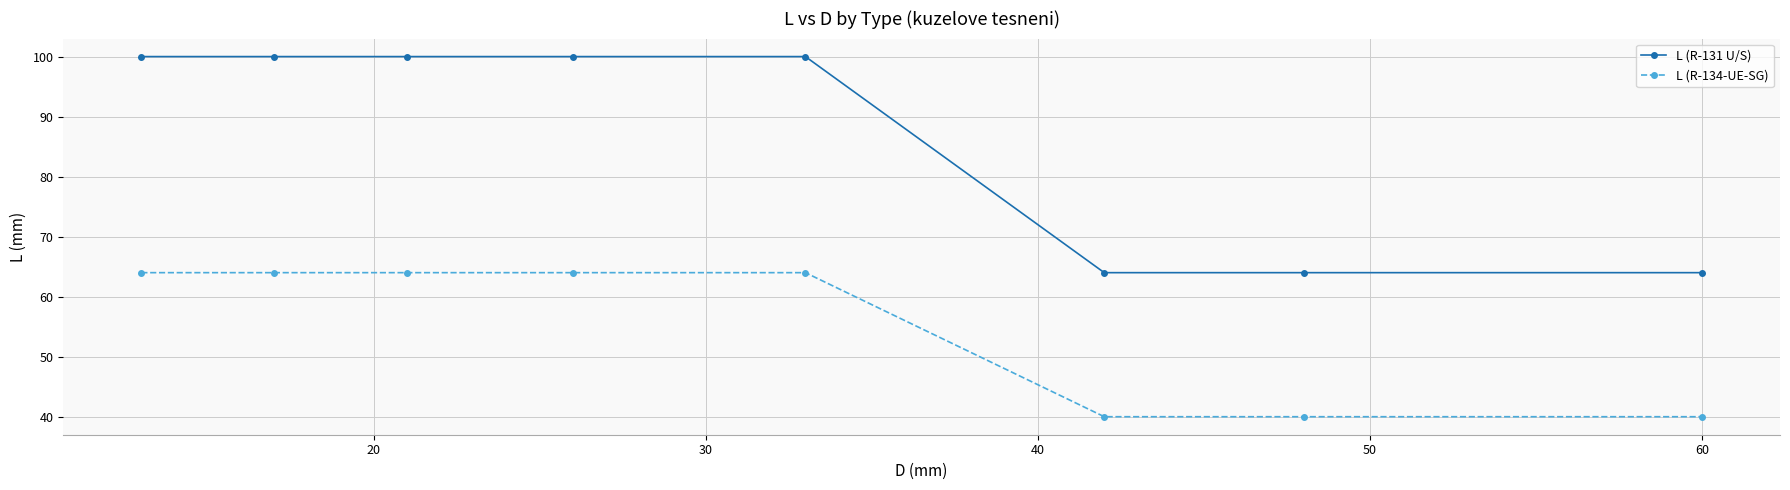

Reading left to right, transcribe all the data shown in this chart.

L (R-131 U/S): 100	100	100	100	100	64	64	64
L (R-134-UE-SG): 64	64	64	64	64	40	40	40